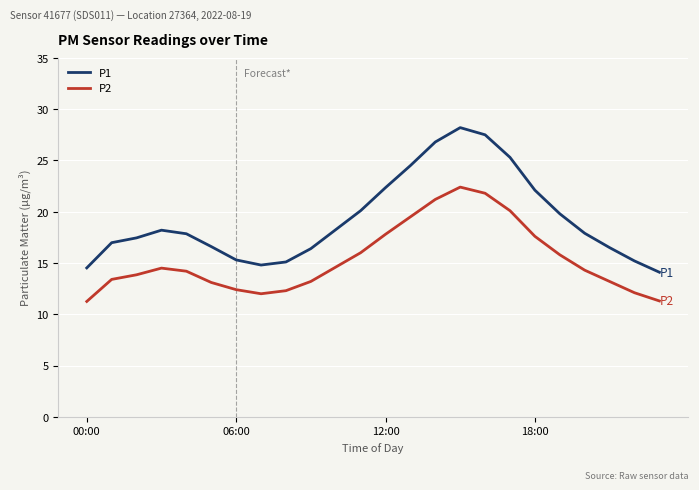

What is the maximum value for P1?

28.2